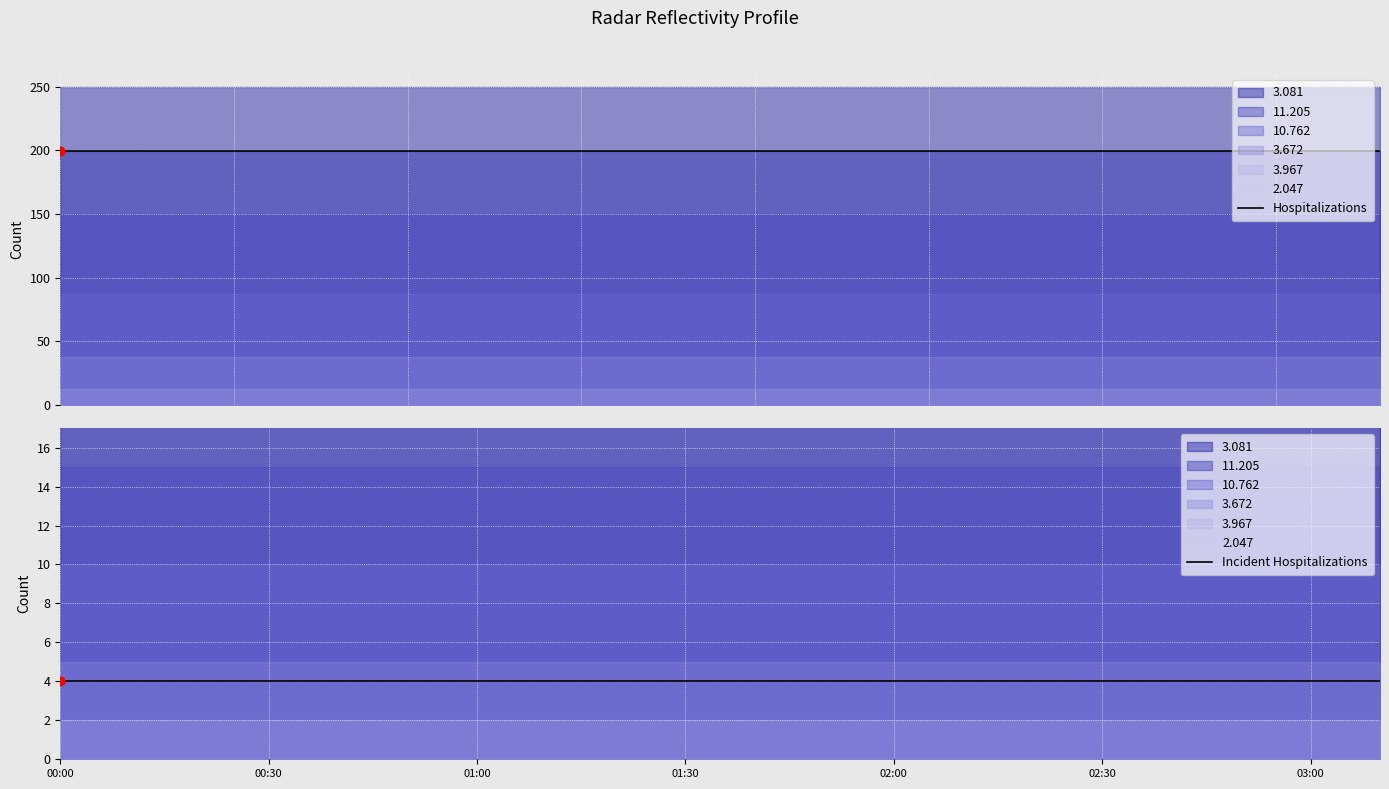

At which category is the sum across all series the highest?

00:00